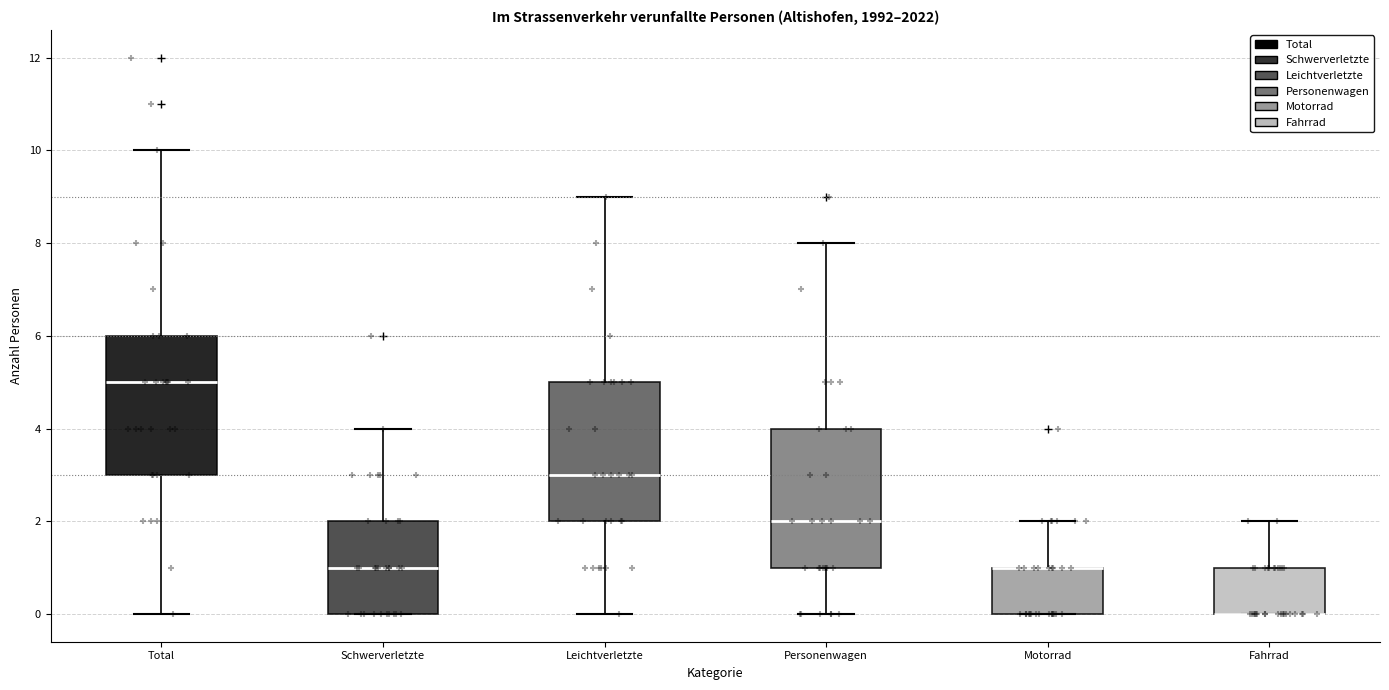

Reading left to right, transcribe this box plot: for each box, give where its median line is, the range the box spans, and where its two whiskers end, as read against the y-axis. The values are not printed on the chart, so give them approximately, as read against the axis.

Total: median 5, box 3 to 6, whiskers 0 to 10
Schwerverletzte: median 1, box 0 to 2, whiskers 0 to 4
Leichtverletzte: median 3, box 2 to 5, whiskers 0 to 9
Personenwagen: median 2, box 1 to 4, whiskers 0 to 8
Motorrad: median 1 (drawn on the box's upper edge), box 0 to 1, whiskers 0 to 2
Fahrrad: median 0 (drawn on the box's lower edge), box 0 to 1, whiskers 0 to 2